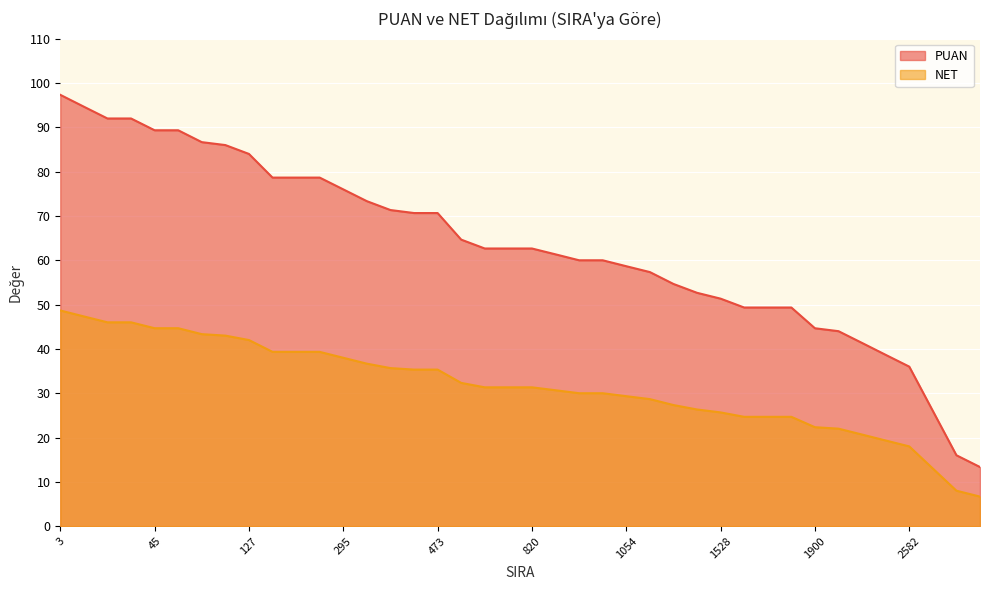

What is the total value across all series at 1528?

77.0